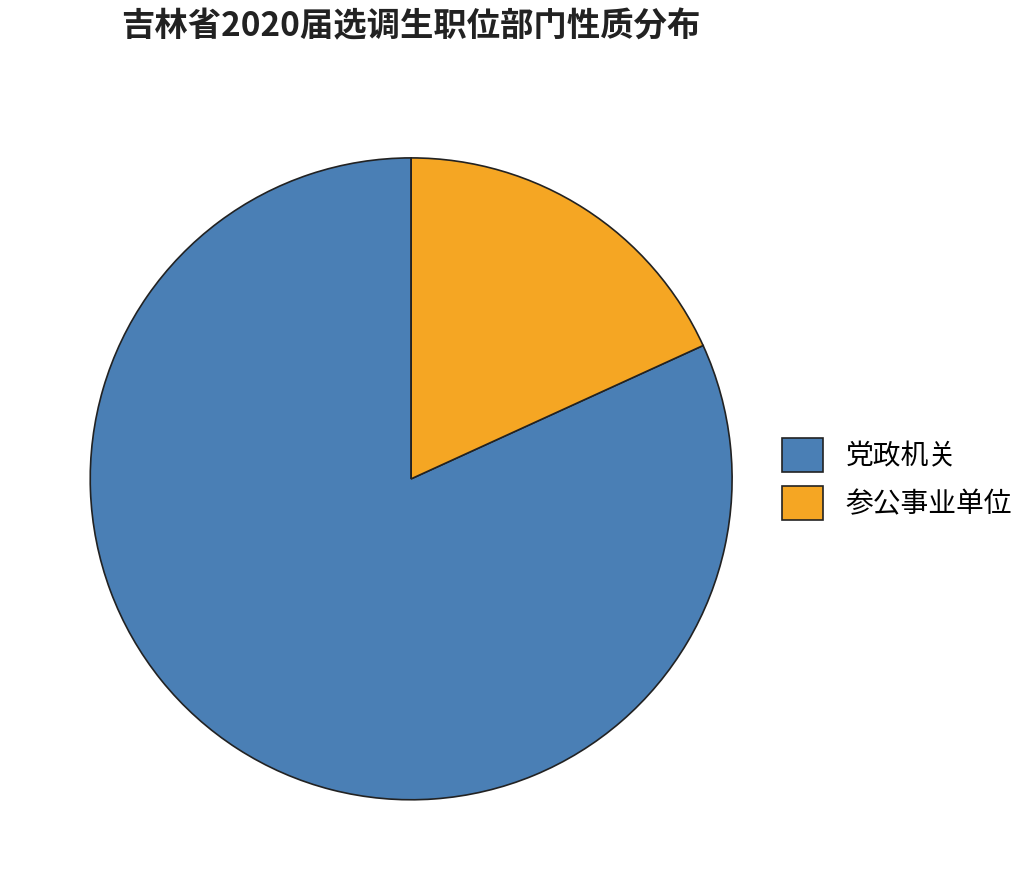

The 参公事业单位 slice represents 6% of the pie. True or false?

False